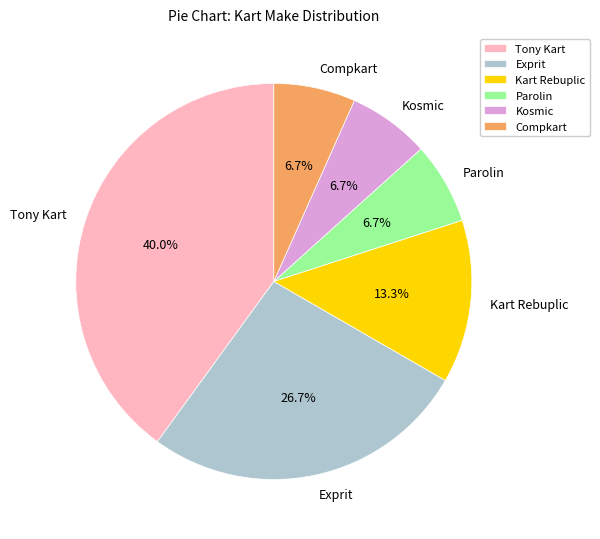

How many slices are in this pie chart?

6